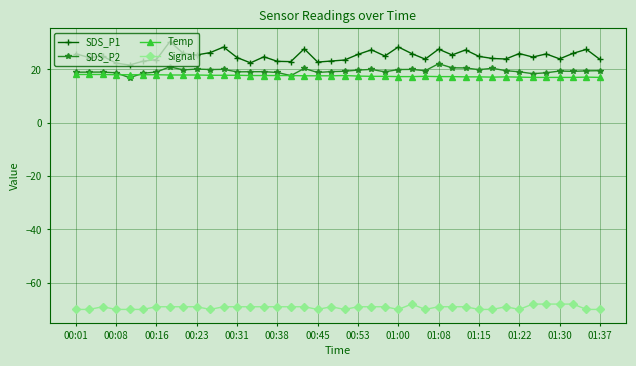

What is the value of the SDS_P1 point at the 29th from the left?

25.4